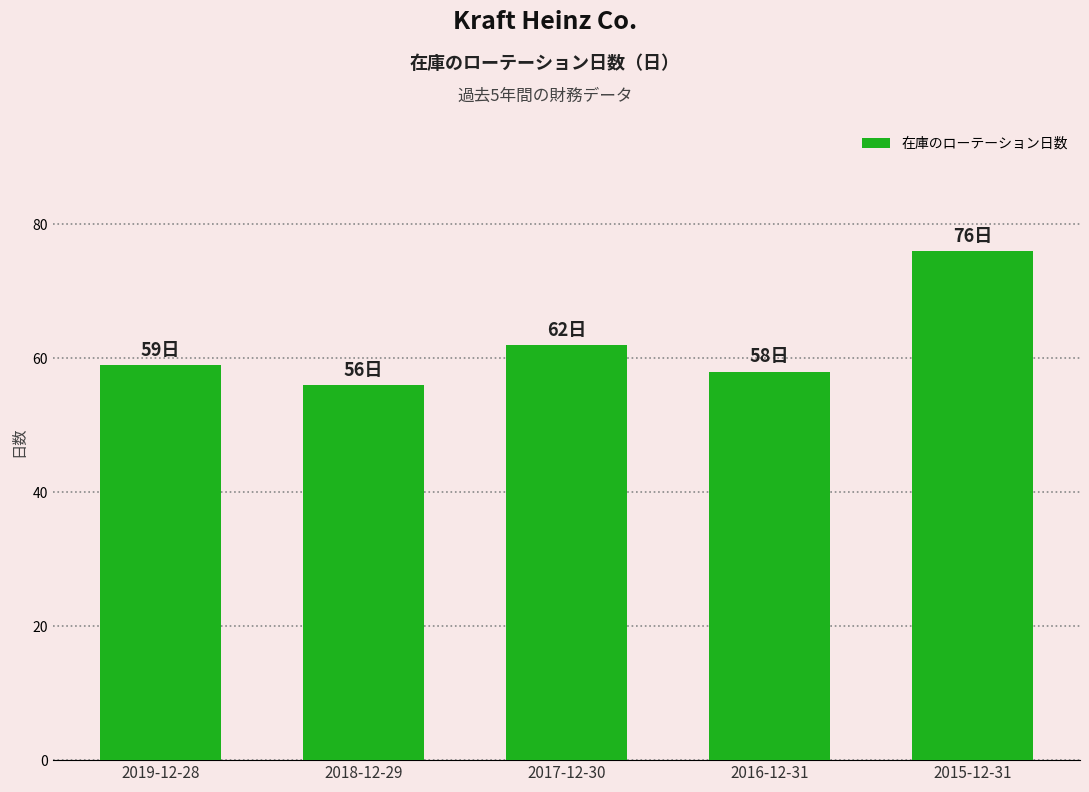

The chart shows a value of 84 at 2018-12-29. True or false?

False